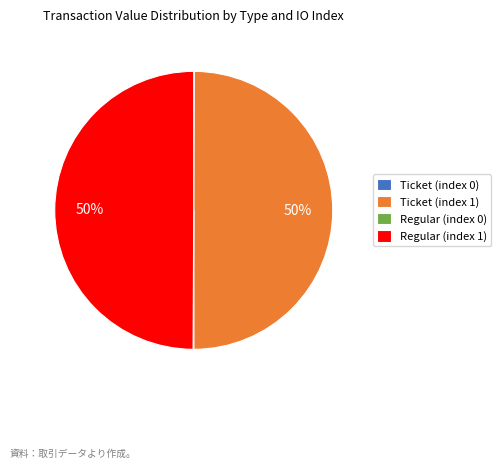

True or false: Regular (index 1) accounts for 50% of the total.

True